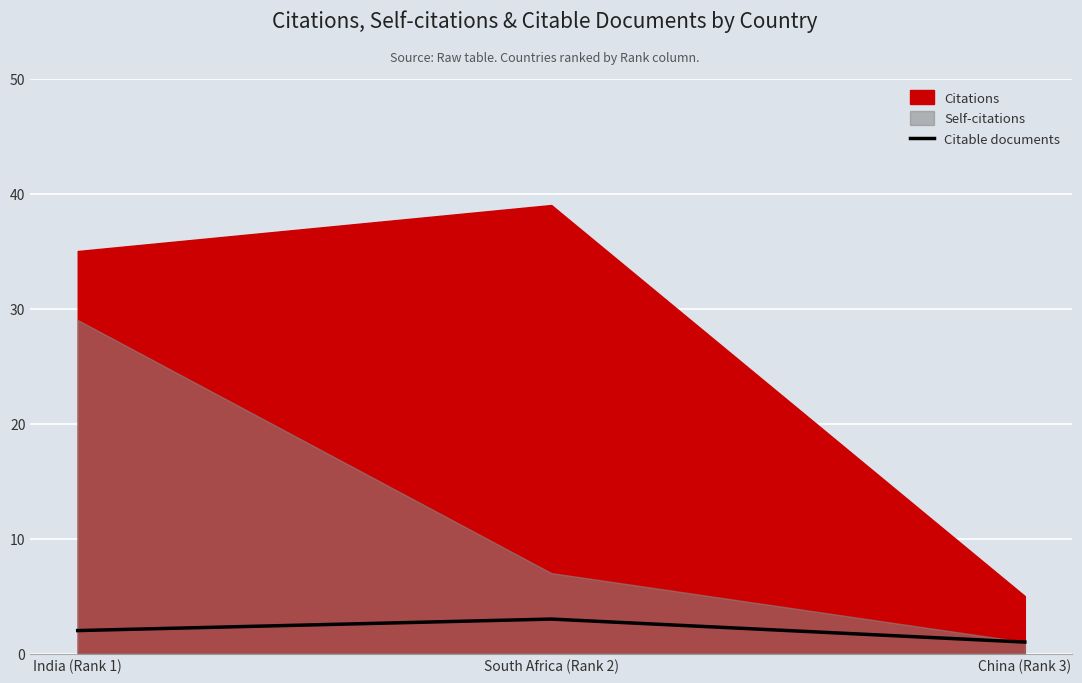

How many categories are shown in the chart?

3